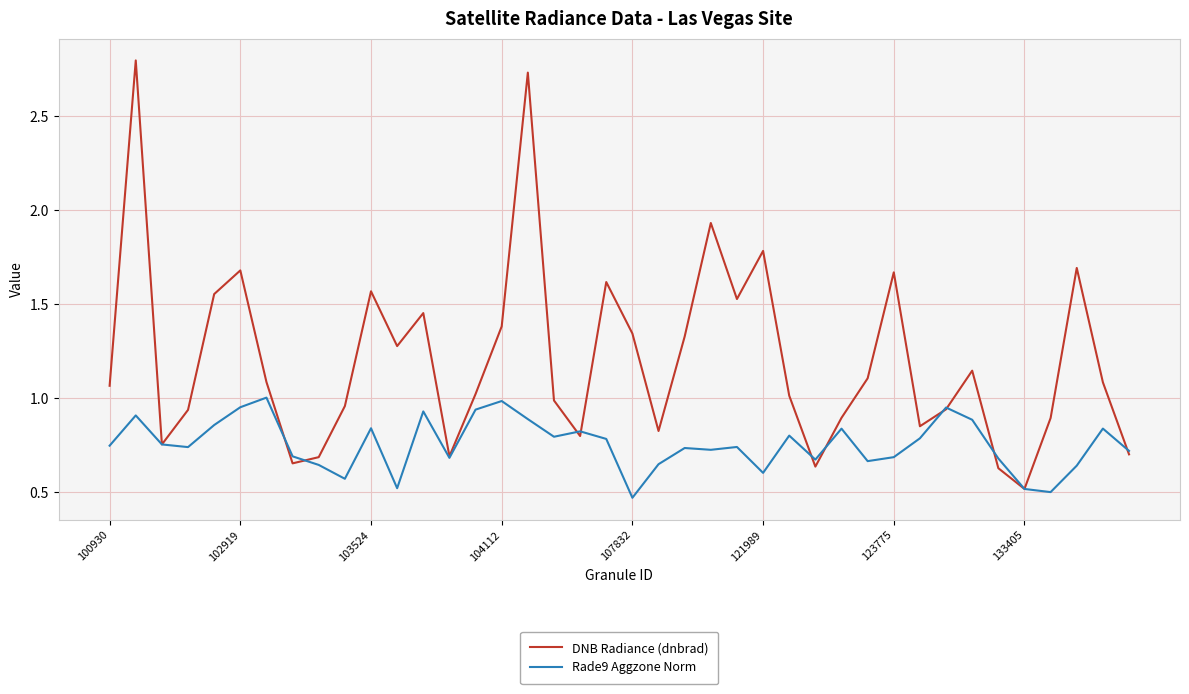

Which series has the largest total across all categories?

DNB Radiance (dnbrad)